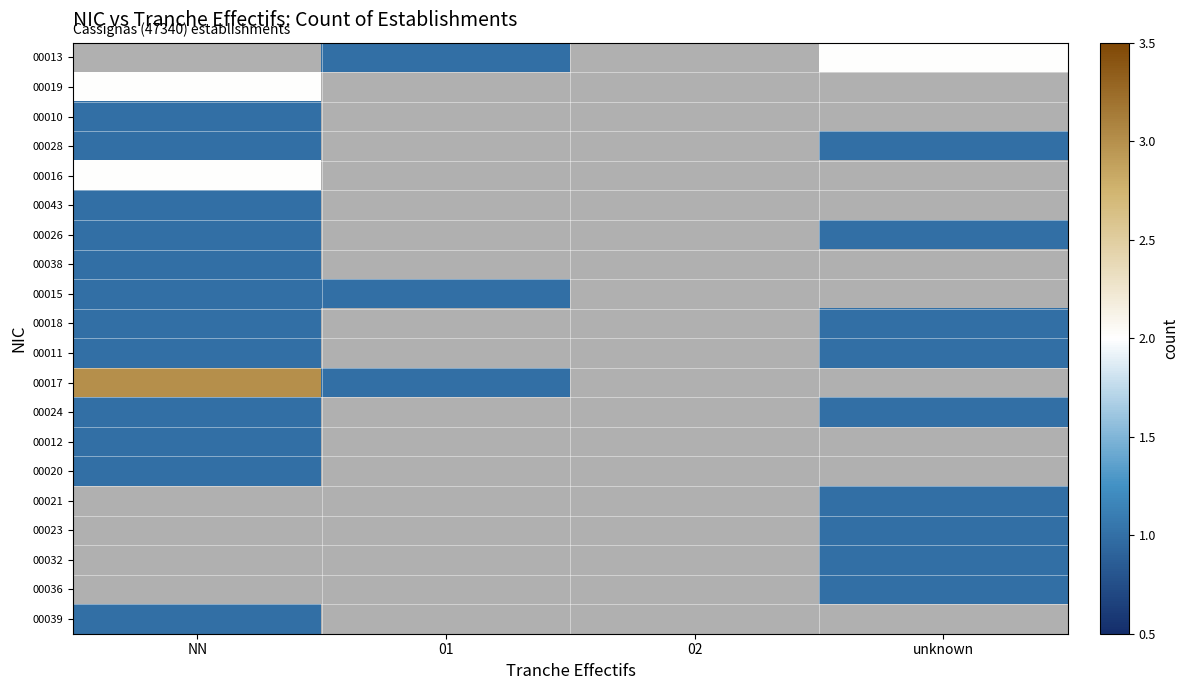

Is the value of 00032 at unknown greater than the value of 00021 at 01?

No